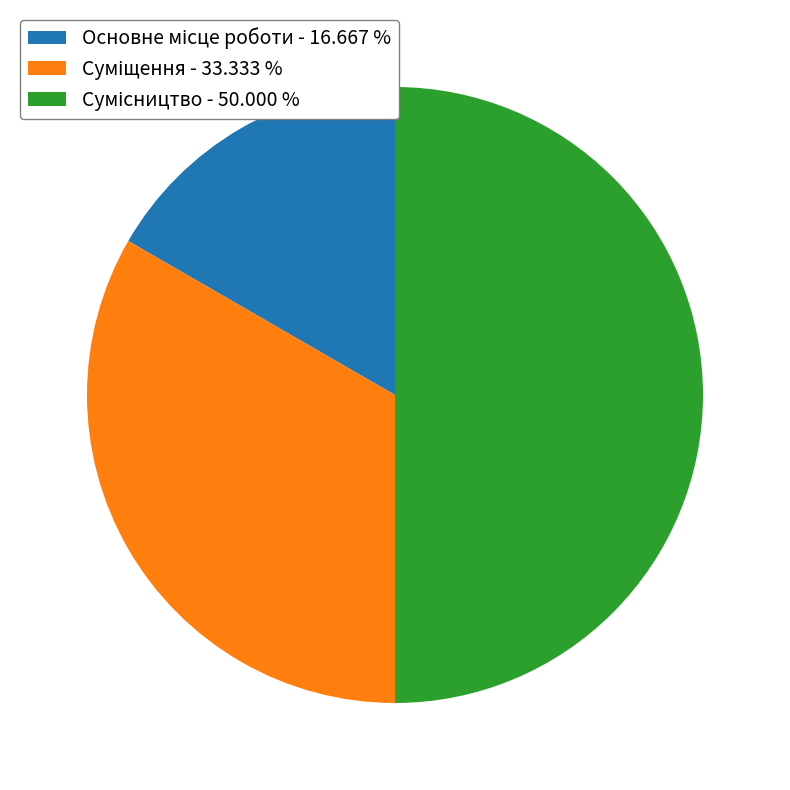

To the nearest percent, what is the difference between the Сумісництво and Суміщення slice percentages?

17%